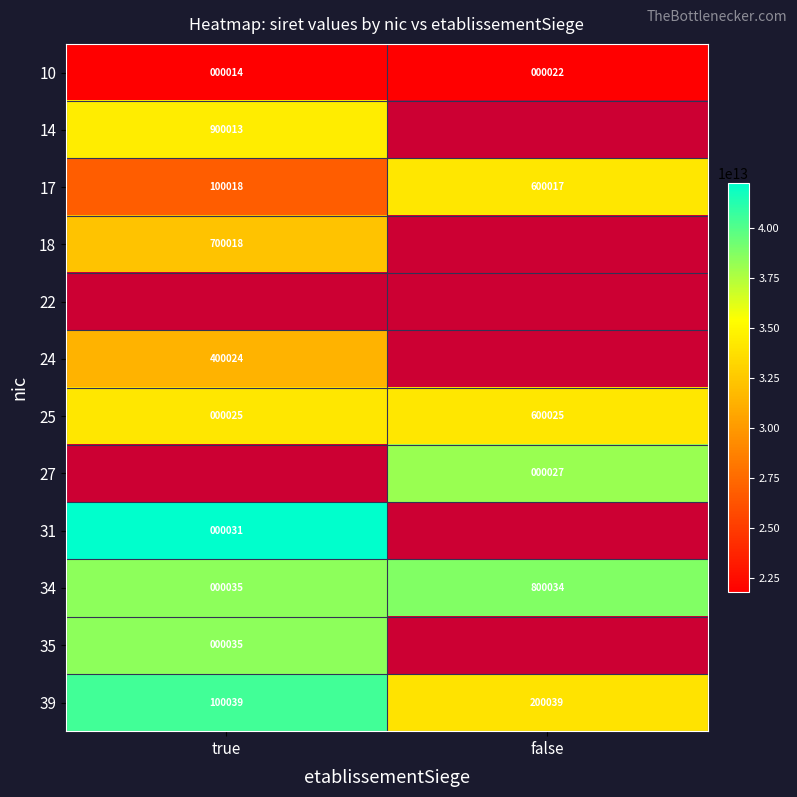

Rank the categories by 34 value from lowest to highest.

true, false